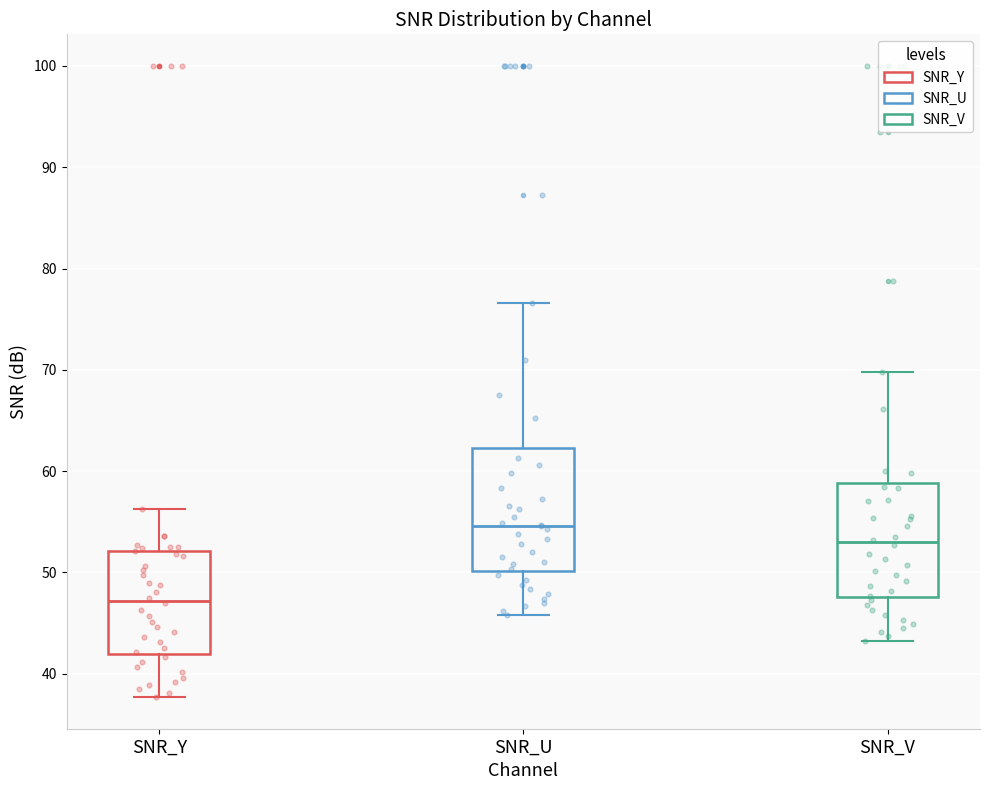

Where is the lower edge of the box for SNR_V on the y-axis? The values are not printed on the chart, so give them approximately, as read against the axis.

48